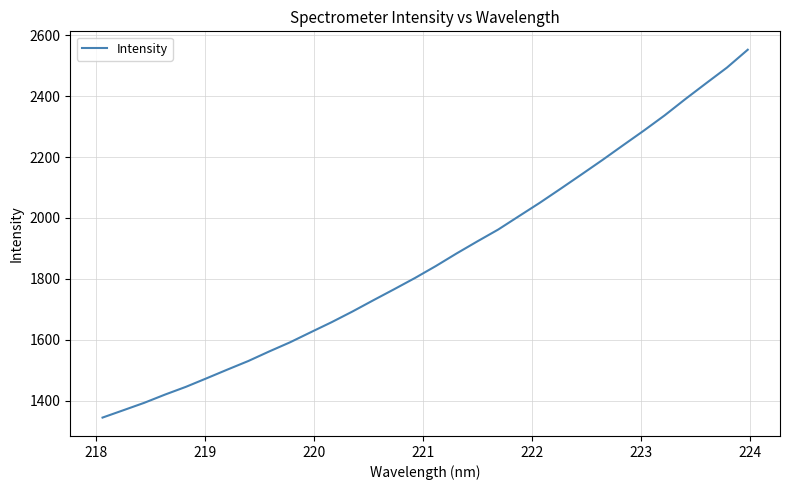

What is the greatest value displayed?

2553.0